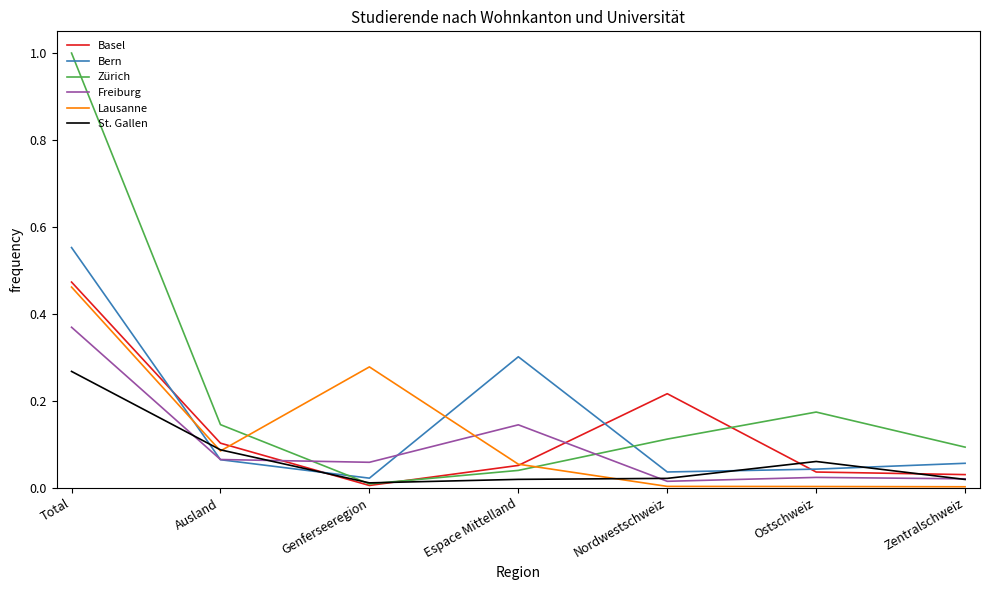

True or false: Bern and Lausanne cross at least once.

True